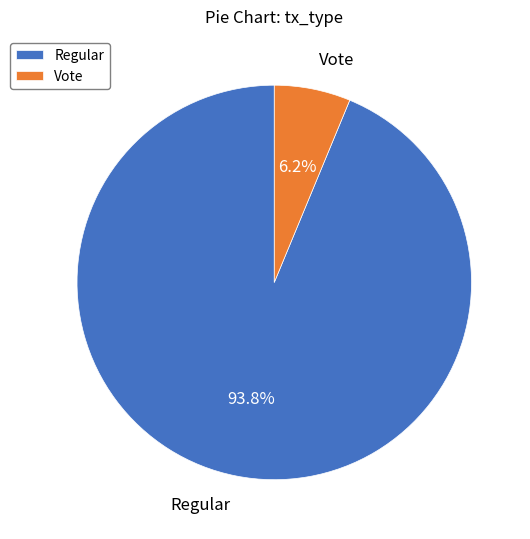

Do Vote and Regular together represent more than half of the pie?

Yes